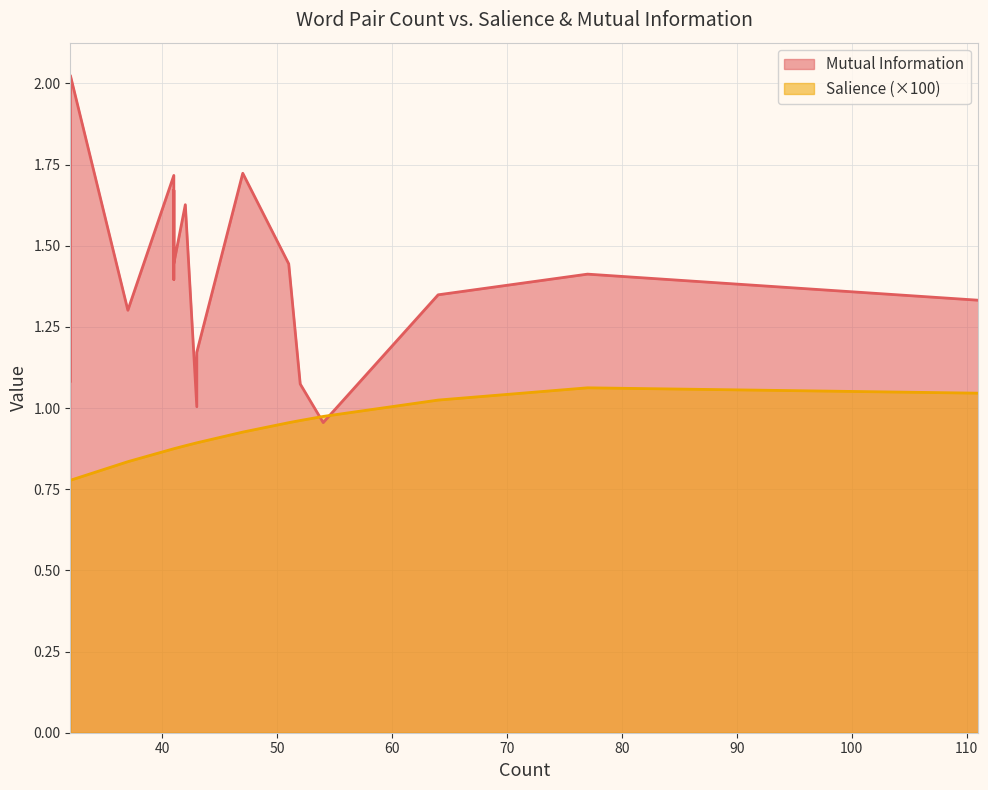

Which series has the largest total across all categories?

Mutual Information